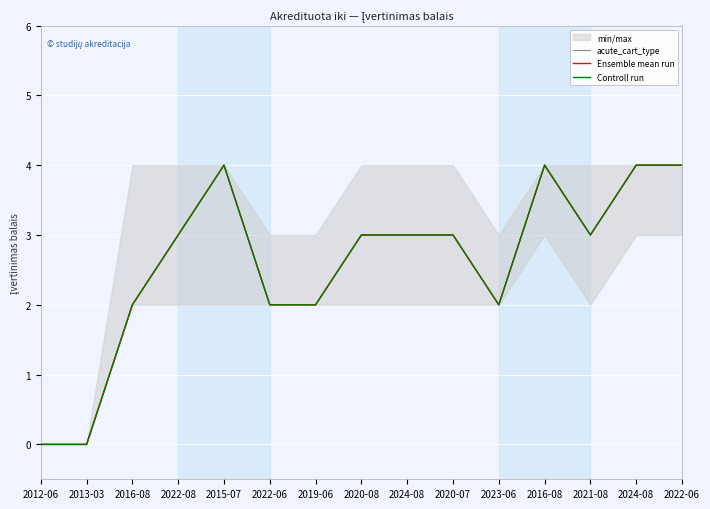

Reading left to right, list all the values displayed in this chart.

acute_cart_type: 0	0	2	3	4	2	2	3	3	3	2	4	3	4	4
Ensemble mean run: 0	0	2	3	4	2	2	3	3	3	2	4	3	4	4
Controll run: 0	0	2	3	4	2	2	3	3	3	2	4	3	4	4